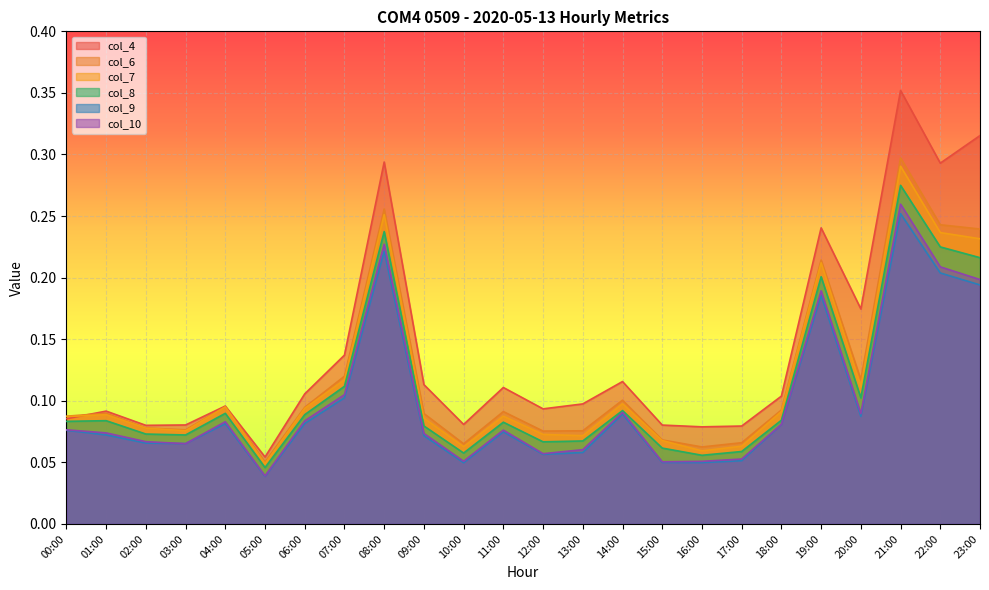

Rank the series at 02:00 from lowest to highest value.

col_9, col_10, col_8, col_7, col_6, col_4